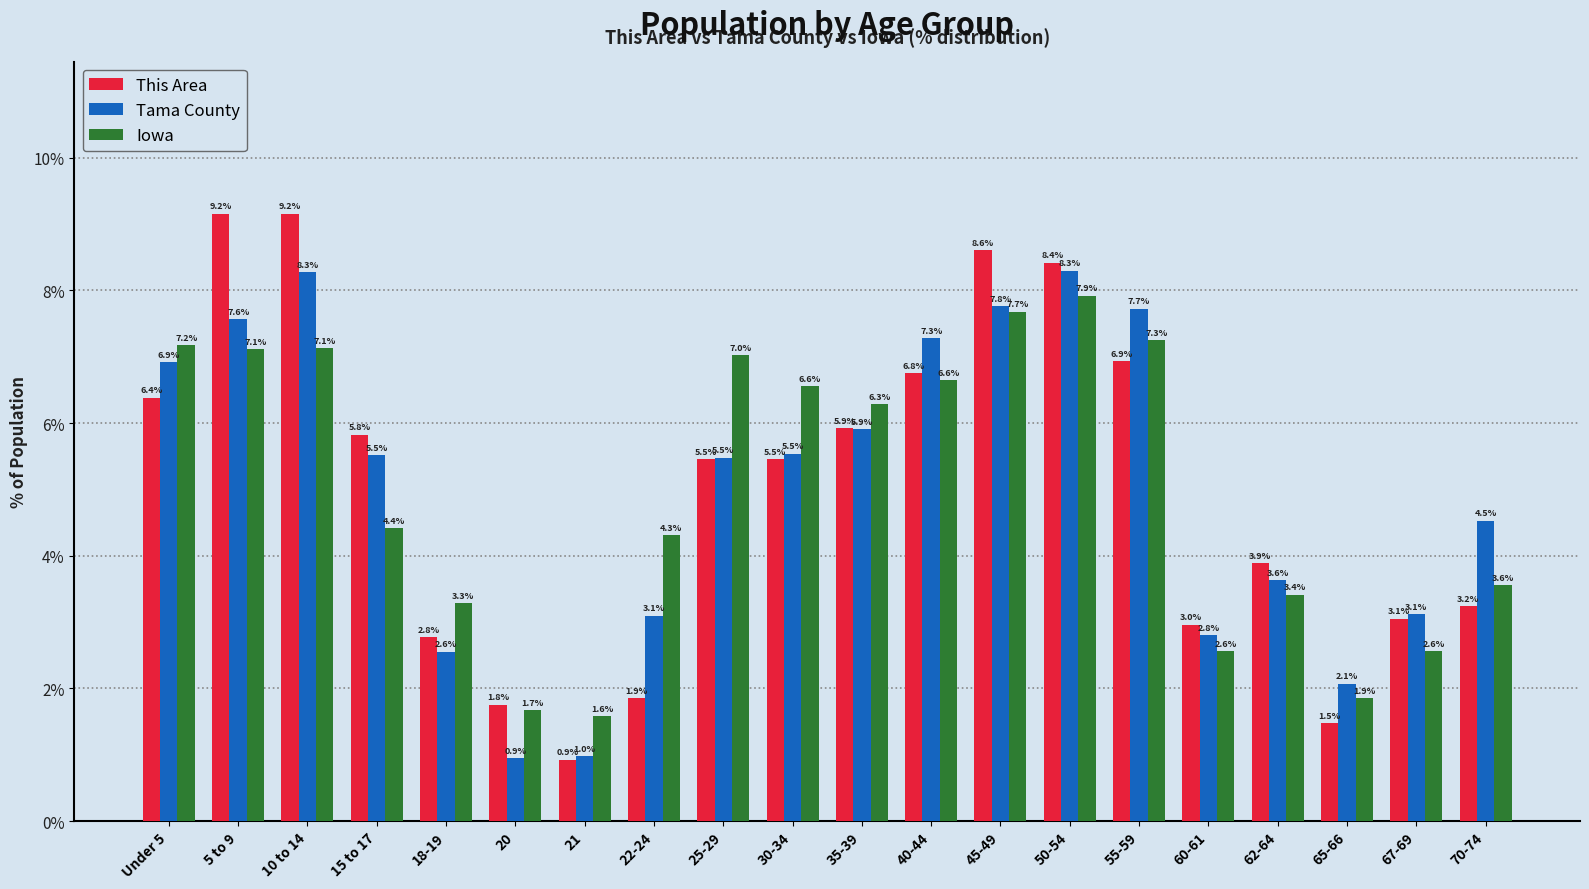

True or false: Iowa has a value of 7.9 at 50-54.

True